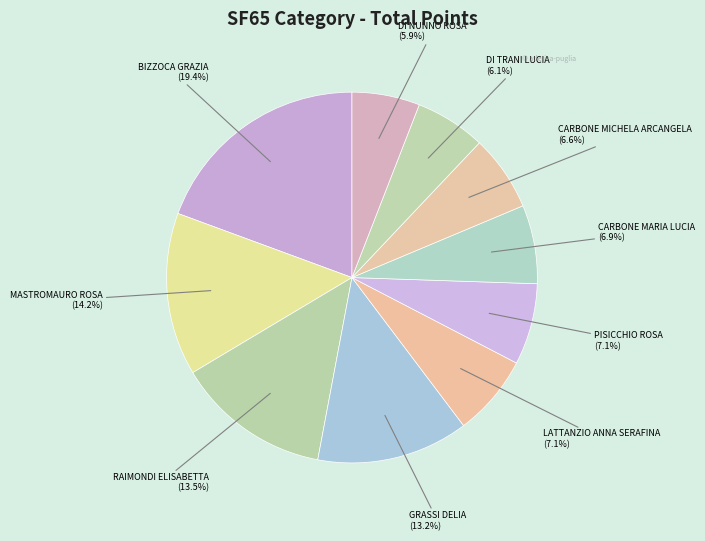

Rank the categories by value from highest to lowest.

BIZZOCA GRAZIA, MASTROMAURO ROSA, RAIMONDI ELISABETTA, GRASSI DELIA, LATTANZIO ANNA SERAFINA, PISICCHIO ROSA, CARBONE MARIA LUCIA, CARBONE MICHELA ARCANGELA, DI TRANI LUCIA, DI NUNNO ROSA